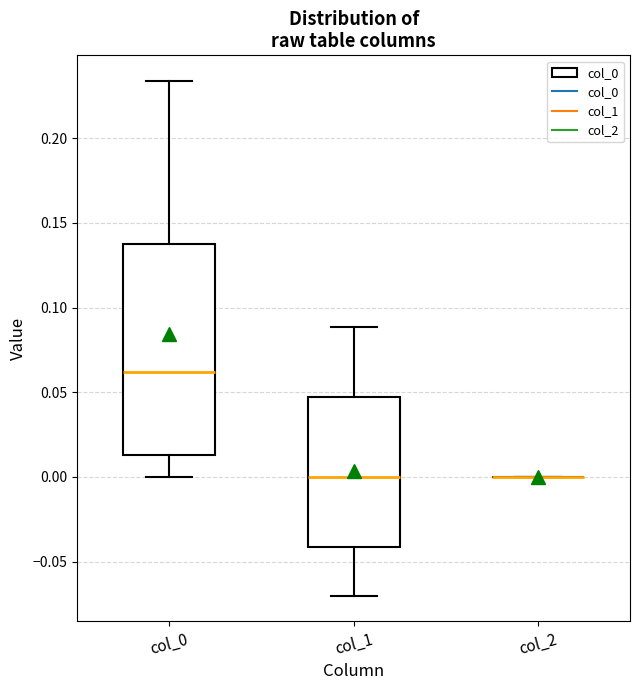

Reading left to right, transcribe this box plot: for each box, give where its median line is, the range the box spans, and where its two whiskers end, as read against the y-axis. The values are not printed on the chart, so give them approximately, as read against the axis.

col_0: median 0.060, box 0.015 to 0.140, whiskers 0.000 to 0.235
col_1: median 0.000, box -0.040 to 0.045, whiskers -0.070 to 0.090
col_2: box collapsed to a line at 0.000, whiskers 0.000 to 0.000